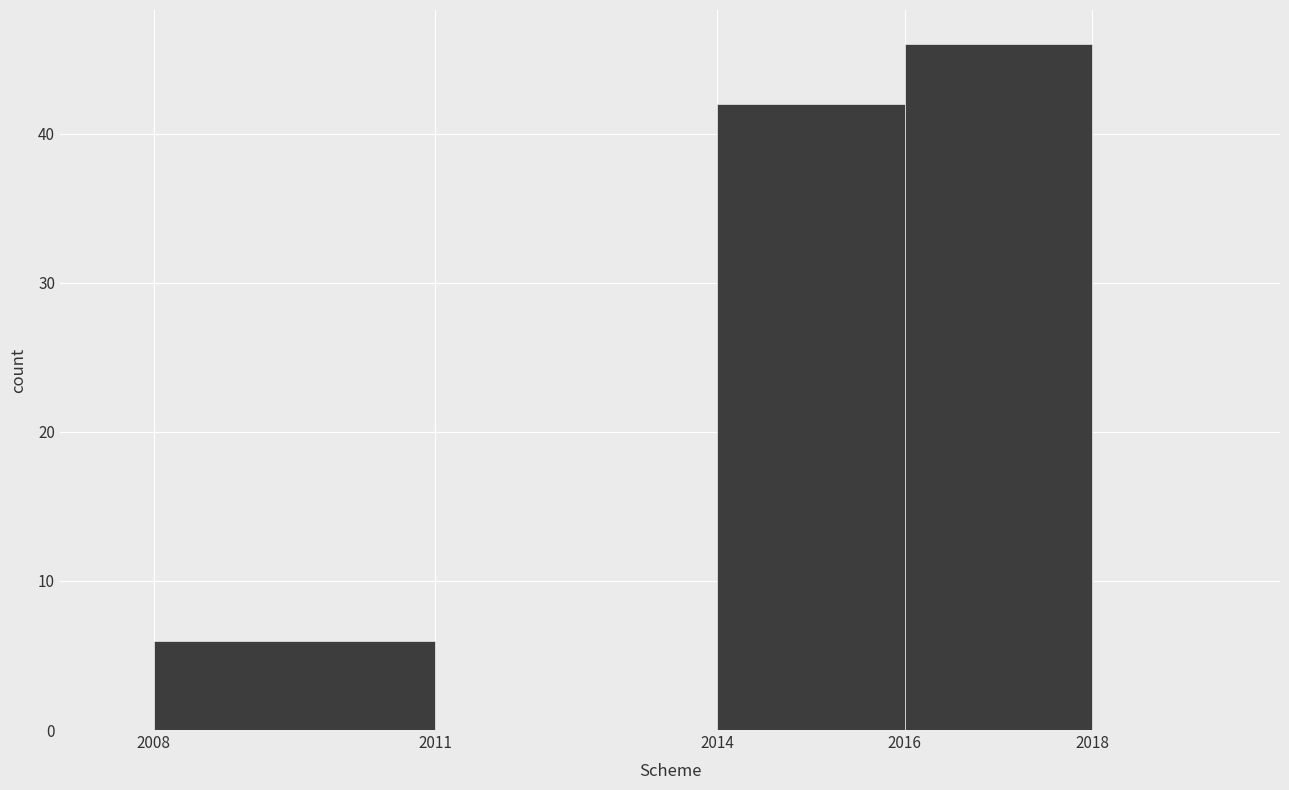

Reading left to right, list every bar in this chart as the range it spans on the x-axis followed by its height. The values are not printed on the chart, so give them approximately, as read against the axis.

2008 to 2011: 6
2011 to 2014: 0
2014 to 2016: 42
2016 to 2018: 46